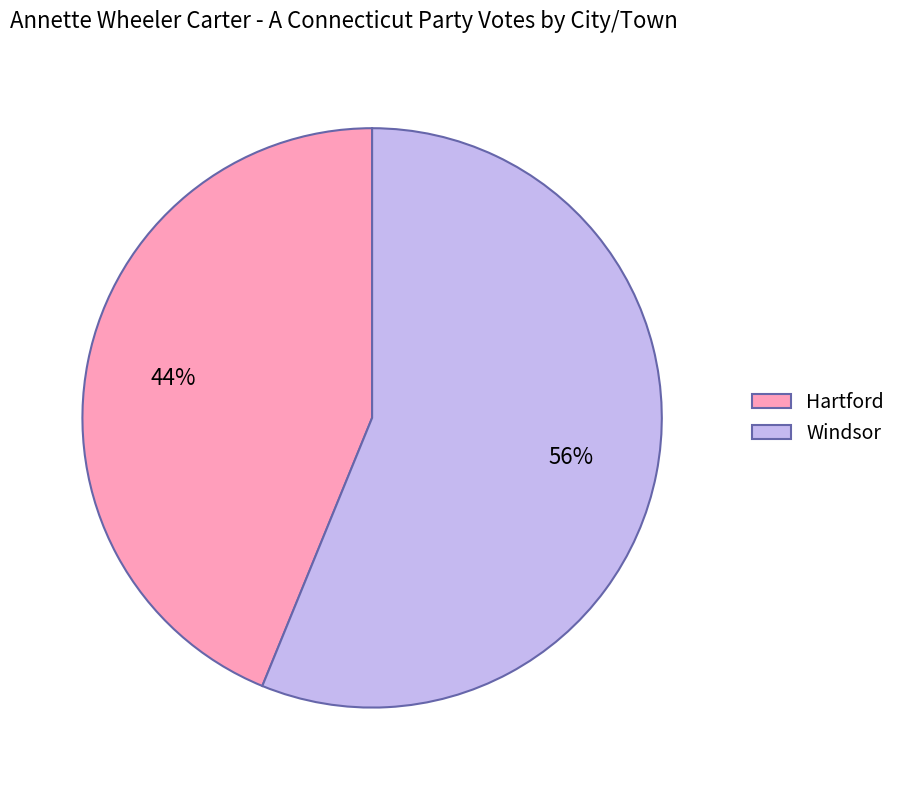

What is the smallest slice in the pie chart?

Hartford